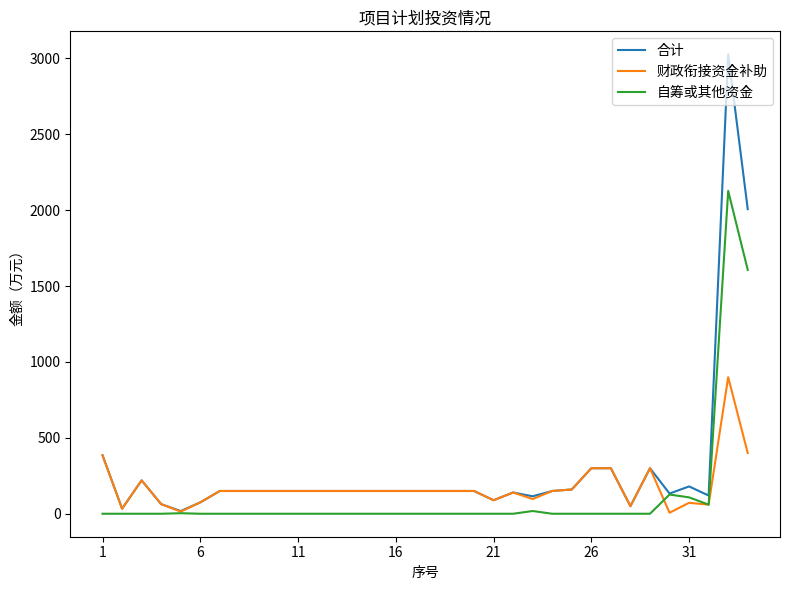

List the series in order of their peak value, lowest first.

财政衔接资金补助, 自筹或其他资金, 合计